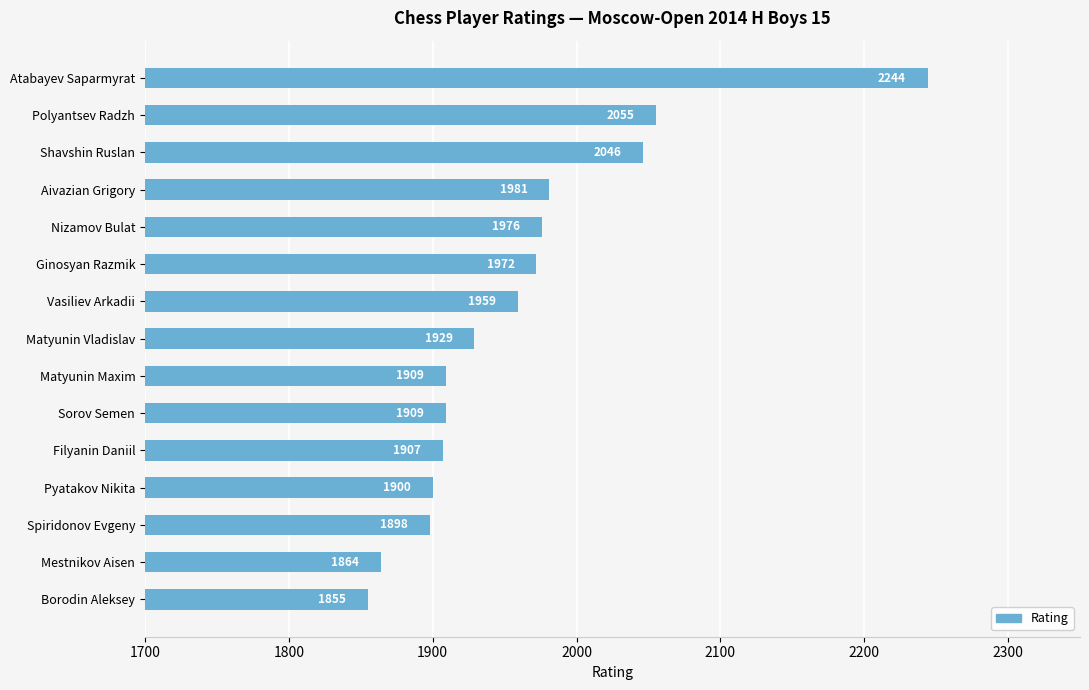

Reading top to bottom, extract all data points from this chart.

Atabayev Saparmyrat=2244	Polyantsev Radzh=2055	Shavshin Ruslan=2046	Aivazian Grigory=1981	Nizamov Bulat=1976	Ginosyan Razmik=1972	Vasiliev Arkadii=1959	Matyunin Vladislav=1929	Matyunin Maxim=1909	Sorov Semen=1909	Filyanin Daniil=1907	Pyatakov Nikita=1900	Spiridonov Evgeny=1898	Mestnikov Aisen=1864	Borodin Aleksey=1855